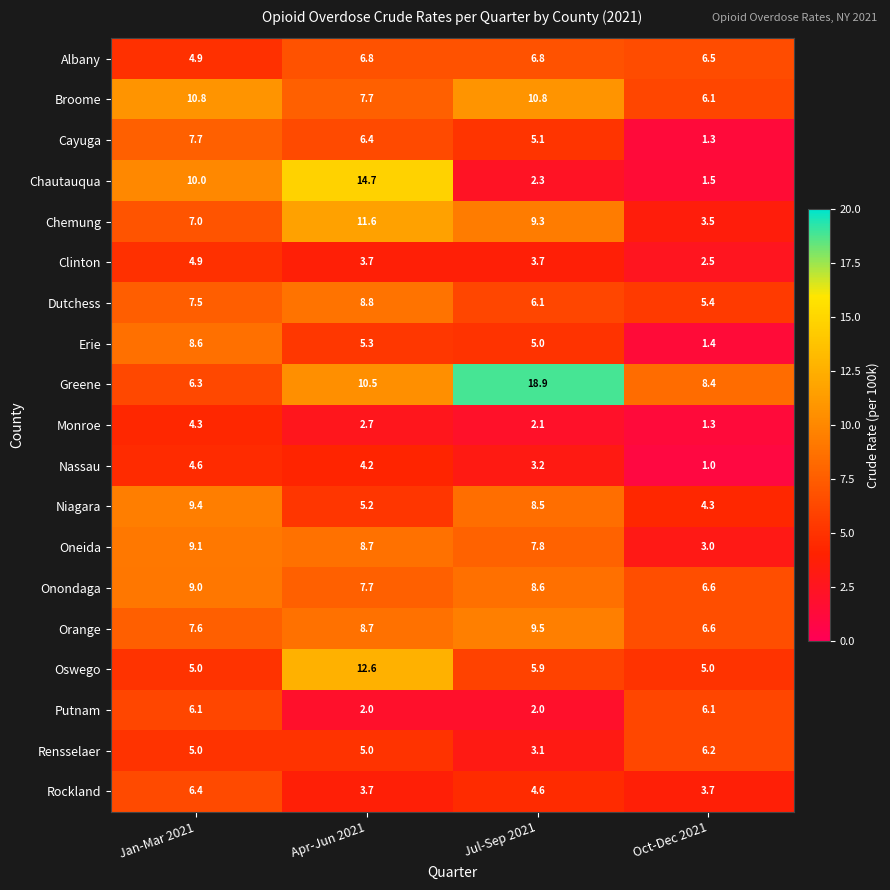

How many categories are shown in the chart?

4